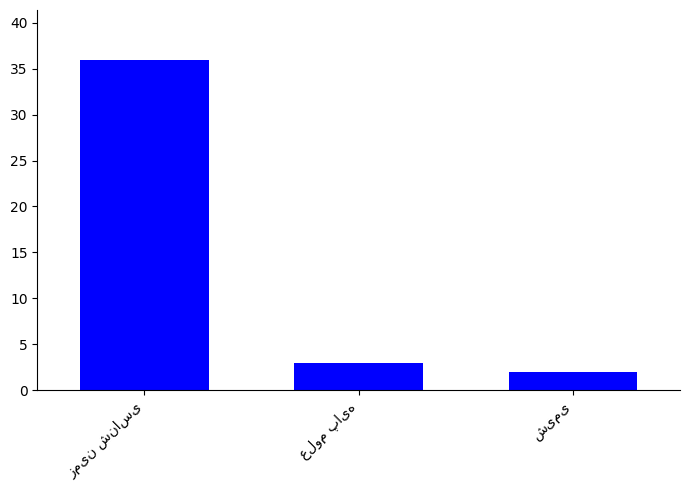

What is the sum of all values?

41